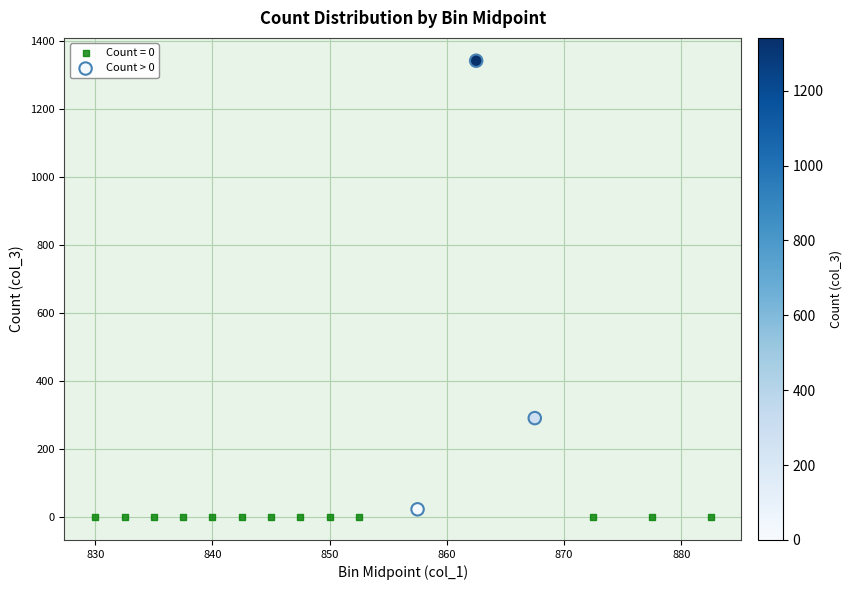

Which series contains the highest Y value?

Count > 0